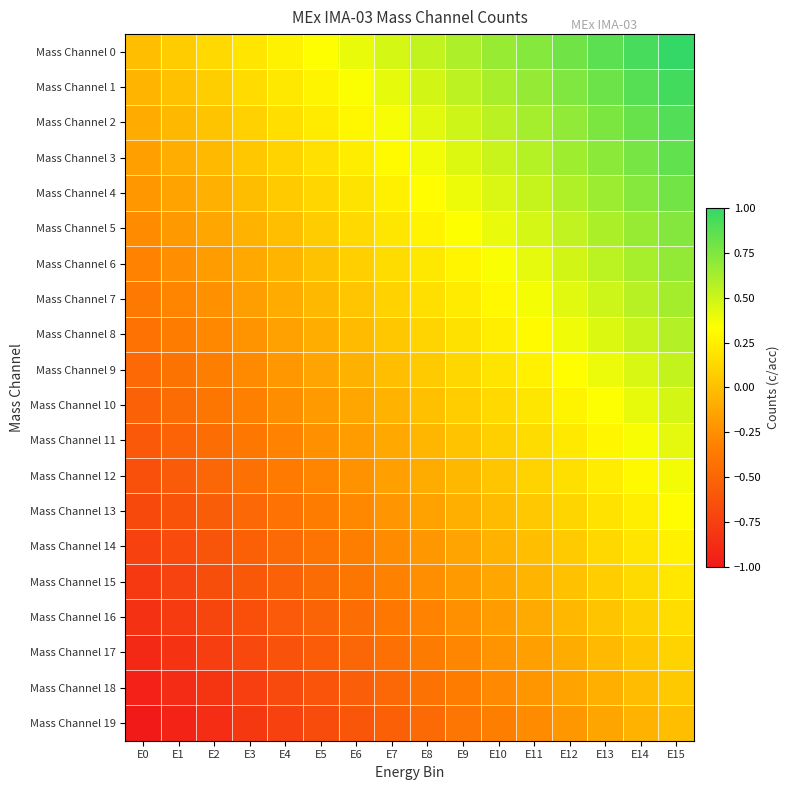

Reading left to right, transcribe all the data shown in this chart.

Mass Channel 0: E0=0.0	E1=0.1	E2=0.1	E3=0.2	E4=0.3	E5=0.3	E6=0.4	E7=0.5	E8=0.5	E9=0.6	E10=0.7	E11=0.7	E12=0.8	E13=0.9	E14=0.9	E15=1.0
Mass Channel 1: E0=-0.1	E1=0.0	E2=0.1	E3=0.1	E4=0.2	E5=0.3	E6=0.3	E7=0.4	E8=0.5	E9=0.5	E10=0.6	E11=0.7	E12=0.7	E13=0.8	E14=0.9	E15=0.9
Mass Channel 2: E0=-0.1	E1=-0.0	E2=0.0	E3=0.1	E4=0.2	E5=0.2	E6=0.3	E7=0.4	E8=0.4	E9=0.5	E10=0.6	E11=0.6	E12=0.7	E13=0.8	E14=0.8	E15=0.9
Mass Channel 3: E0=-0.2	E1=-0.1	E2=-0.0	E3=0.0	E4=0.1	E5=0.2	E6=0.2	E7=0.3	E8=0.4	E9=0.4	E10=0.5	E11=0.6	E12=0.6	E13=0.7	E14=0.8	E15=0.8
Mass Channel 4: E0=-0.2	E1=-0.1	E2=-0.1	E3=-0.0	E4=0.1	E5=0.1	E6=0.2	E7=0.3	E8=0.3	E9=0.4	E10=0.5	E11=0.5	E12=0.6	E13=0.7	E14=0.7	E15=0.8
Mass Channel 5: E0=-0.3	E1=-0.2	E2=-0.1	E3=-0.1	E4=0.0	E5=0.1	E6=0.1	E7=0.2	E8=0.3	E9=0.3	E10=0.4	E11=0.5	E12=0.5	E13=0.6	E14=0.7	E15=0.7
Mass Channel 6: E0=-0.3	E1=-0.2	E2=-0.2	E3=-0.1	E4=-0.0	E5=0.0	E6=0.1	E7=0.2	E8=0.2	E9=0.3	E10=0.4	E11=0.4	E12=0.5	E13=0.6	E14=0.6	E15=0.7
Mass Channel 7: E0=-0.4	E1=-0.3	E2=-0.2	E3=-0.2	E4=-0.1	E5=-0.0	E6=0.0	E7=0.1	E8=0.2	E9=0.2	E10=0.3	E11=0.4	E12=0.4	E13=0.5	E14=0.6	E15=0.6
Mass Channel 8: E0=-0.4	E1=-0.4	E2=-0.3	E3=-0.2	E4=-0.2	E5=-0.1	E6=-0.0	E7=0.0	E8=0.1	E9=0.2	E10=0.2	E11=0.3	E12=0.4	E13=0.4	E14=0.5	E15=0.6
Mass Channel 9: E0=-0.5	E1=-0.4	E2=-0.3	E3=-0.3	E4=-0.2	E5=-0.1	E6=-0.1	E7=-0.0	E8=0.1	E9=0.1	E10=0.2	E11=0.3	E12=0.3	E13=0.4	E14=0.5	E15=0.5
Mass Channel 10: E0=-0.5	E1=-0.5	E2=-0.4	E3=-0.3	E4=-0.3	E5=-0.2	E6=-0.1	E7=-0.1	E8=0.0	E9=0.1	E10=0.1	E11=0.2	E12=0.3	E13=0.3	E14=0.4	E15=0.5
Mass Channel 11: E0=-0.6	E1=-0.5	E2=-0.4	E3=-0.4	E4=-0.3	E5=-0.2	E6=-0.2	E7=-0.1	E8=-0.0	E9=0.0	E10=0.1	E11=0.2	E12=0.2	E13=0.3	E14=0.4	E15=0.4
Mass Channel 12: E0=-0.6	E1=-0.6	E2=-0.5	E3=-0.4	E4=-0.4	E5=-0.3	E6=-0.2	E7=-0.2	E8=-0.1	E9=-0.0	E10=0.0	E11=0.1	E12=0.2	E13=0.2	E14=0.3	E15=0.4
Mass Channel 13: E0=-0.7	E1=-0.6	E2=-0.6	E3=-0.5	E4=-0.4	E5=-0.4	E6=-0.3	E7=-0.2	E8=-0.2	E9=-0.1	E10=-0.0	E11=0.0	E12=0.1	E13=0.2	E14=0.2	E15=0.3
Mass Channel 14: E0=-0.7	E1=-0.7	E2=-0.6	E3=-0.5	E4=-0.5	E5=-0.4	E6=-0.3	E7=-0.3	E8=-0.2	E9=-0.1	E10=-0.1	E11=-0.0	E12=0.1	E13=0.1	E14=0.2	E15=0.3
Mass Channel 15: E0=-0.8	E1=-0.7	E2=-0.7	E3=-0.6	E4=-0.5	E5=-0.5	E6=-0.4	E7=-0.3	E8=-0.3	E9=-0.2	E10=-0.1	E11=-0.1	E12=0.0	E13=0.1	E14=0.1	E15=0.2
Mass Channel 16: E0=-0.8	E1=-0.8	E2=-0.7	E3=-0.6	E4=-0.6	E5=-0.5	E6=-0.4	E7=-0.4	E8=-0.3	E9=-0.2	E10=-0.2	E11=-0.1	E12=-0.0	E13=0.0	E14=0.1	E15=0.2
Mass Channel 17: E0=-0.9	E1=-0.8	E2=-0.8	E3=-0.7	E4=-0.6	E5=-0.6	E6=-0.5	E7=-0.4	E8=-0.4	E9=-0.3	E10=-0.2	E11=-0.2	E12=-0.1	E13=-0.0	E14=0.0	E15=0.1
Mass Channel 18: E0=-0.9	E1=-0.9	E2=-0.8	E3=-0.7	E4=-0.7	E5=-0.6	E6=-0.5	E7=-0.5	E8=-0.4	E9=-0.3	E10=-0.3	E11=-0.2	E12=-0.1	E13=-0.1	E14=-0.0	E15=0.1
Mass Channel 19: E0=-1.0	E1=-0.9	E2=-0.9	E3=-0.8	E4=-0.7	E5=-0.7	E6=-0.6	E7=-0.5	E8=-0.5	E9=-0.4	E10=-0.3	E11=-0.3	E12=-0.2	E13=-0.1	E14=-0.1	E15=0.0